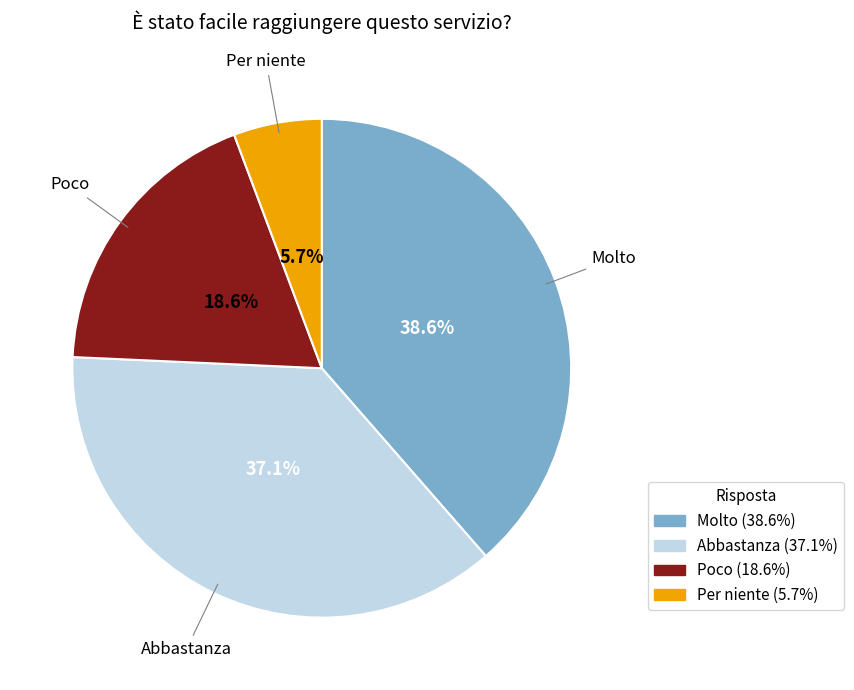

The Per niente slice represents 6% of the pie. True or false?

True